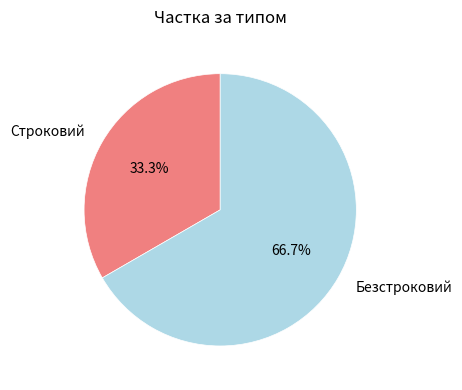

Is it true that Безстроковий is 80% of the pie?

False